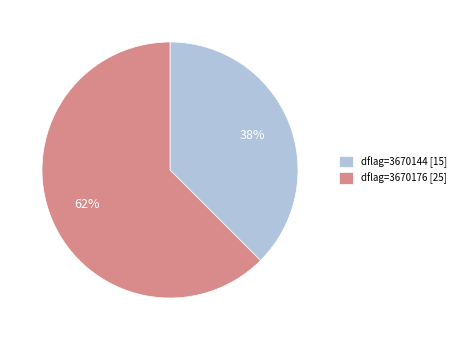

Which has a higher value, dflag=3670176 or dflag=3670144?

dflag=3670176